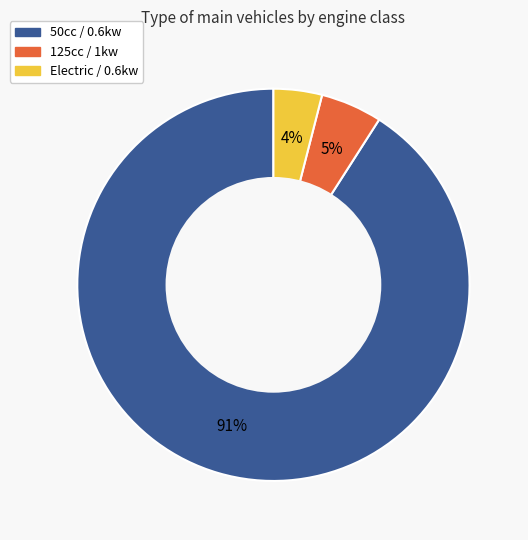

To the nearest percent, what is the combined percentage of 50cc / 0.6kw and Electric / 0.6kw?

95%